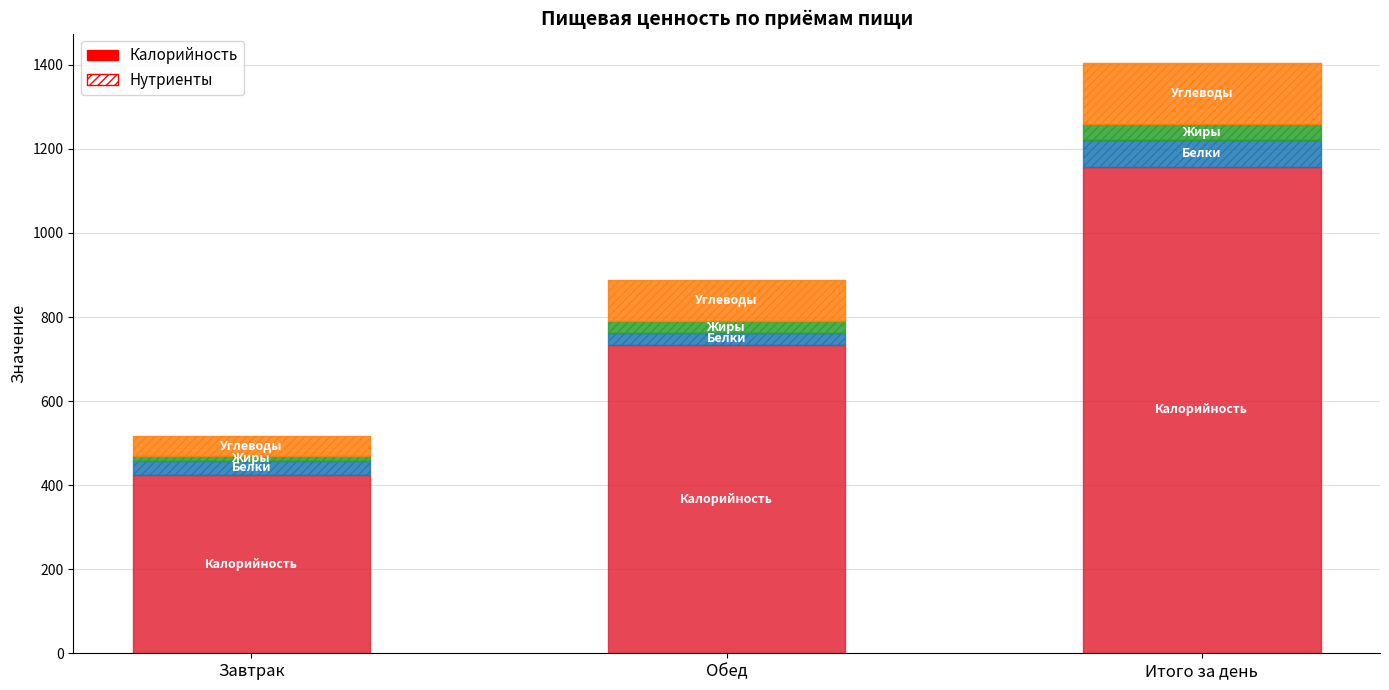

What is the total value across all series at Итого за день?

1404